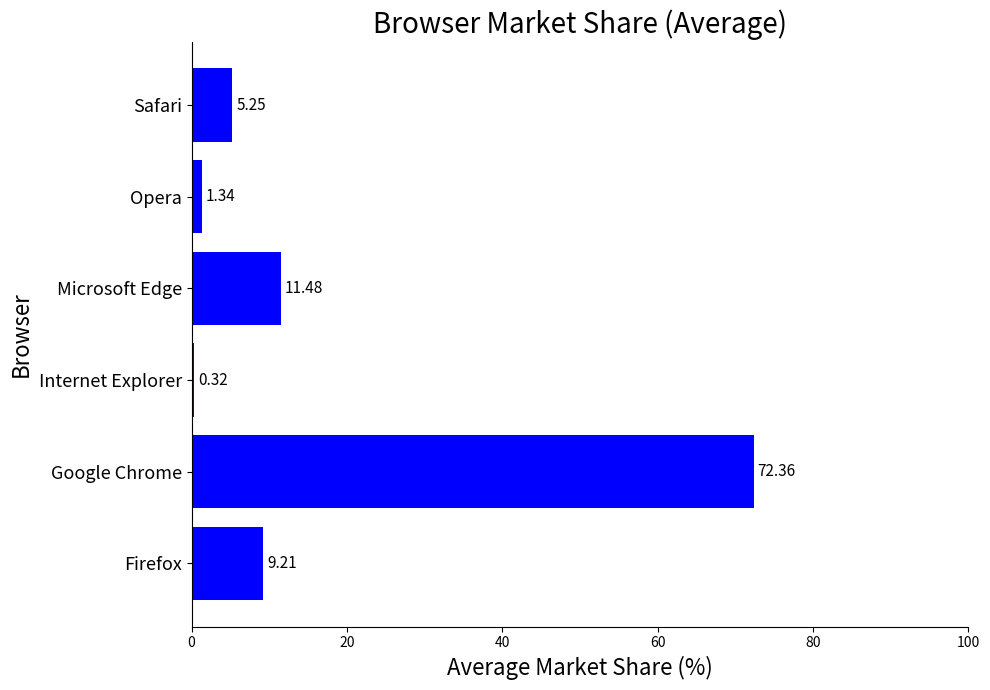

Approximately how many times larger is the value at Firefox compared to Microsoft Edge?

0.8